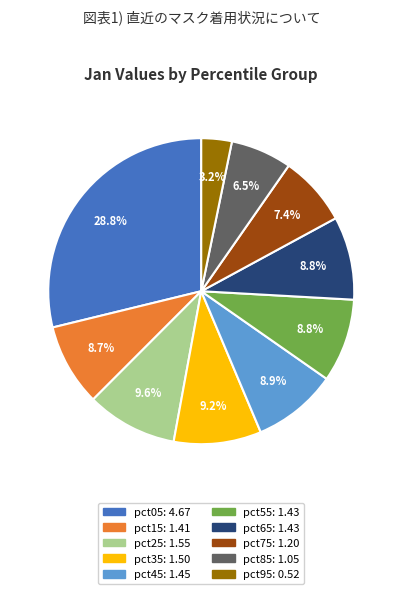

How many slices are in this pie chart?

10